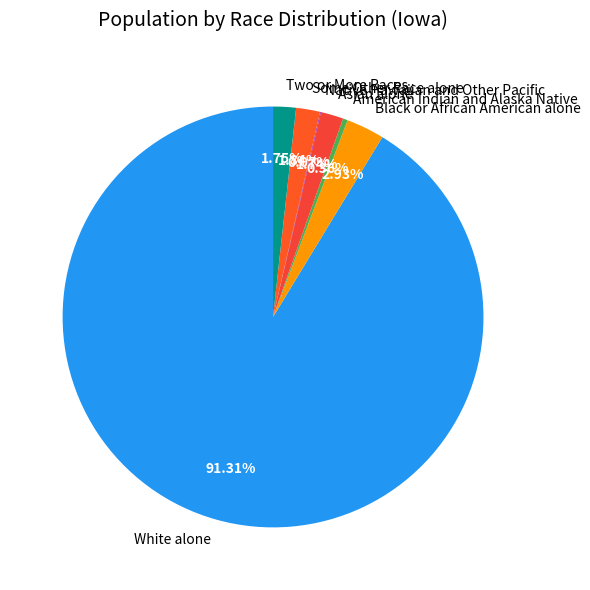

Do Asian alone and Two or More Races together represent more than half of the pie?

No